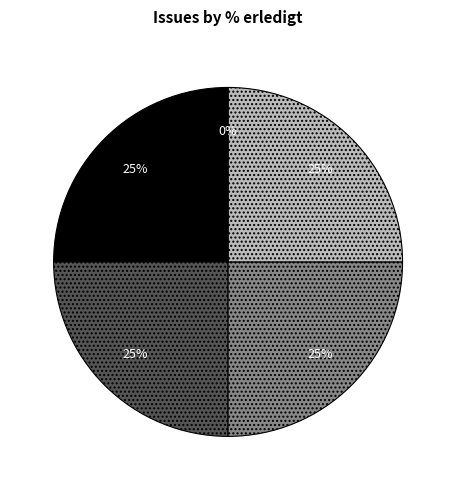

True or false: 228 accounts for 19% of the total.

False